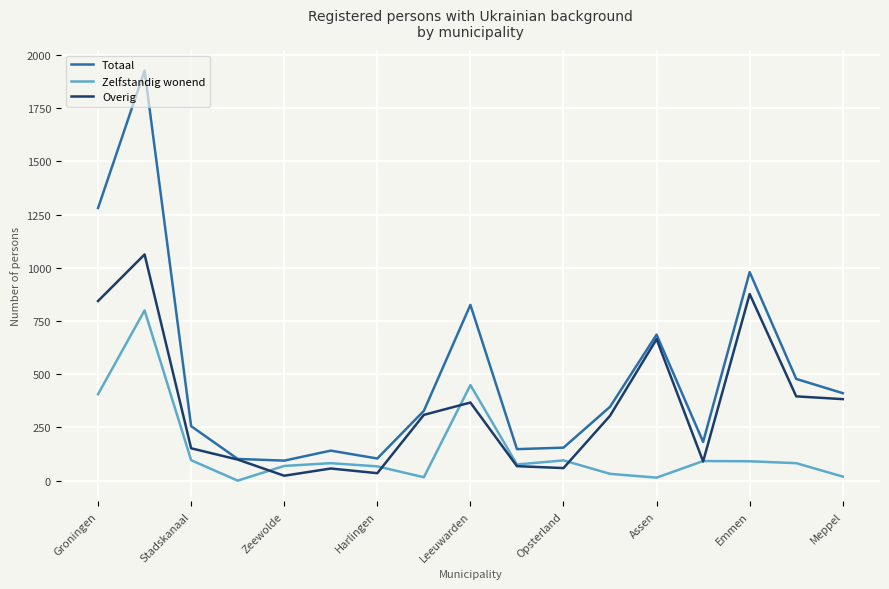

Which series has the largest total across all categories?

Totaal